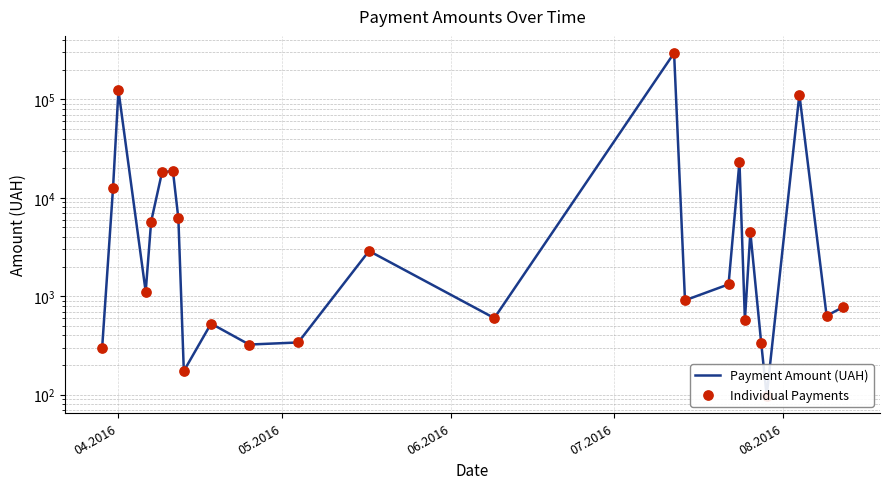

What are all the series names shown in the legend?

Payment Amount (UAH), Individual Payments